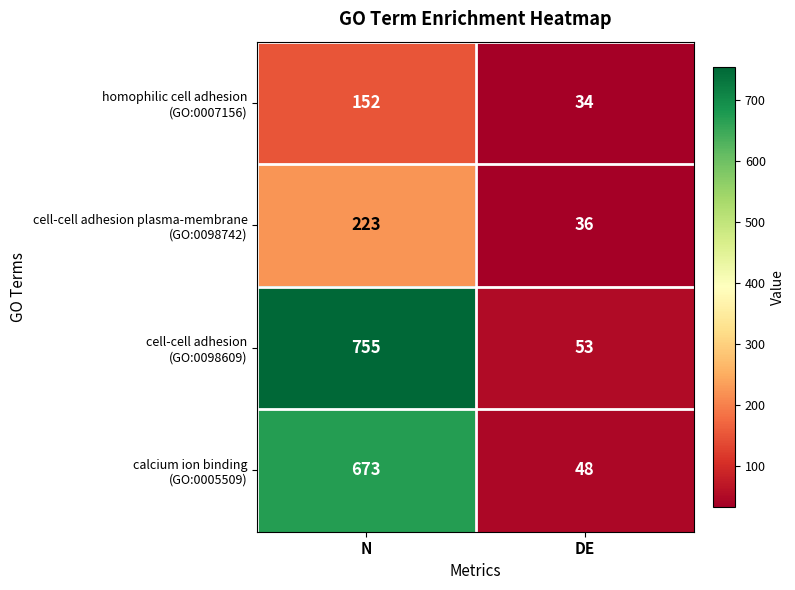

What is the spread (max minus min) of values at DE?

19